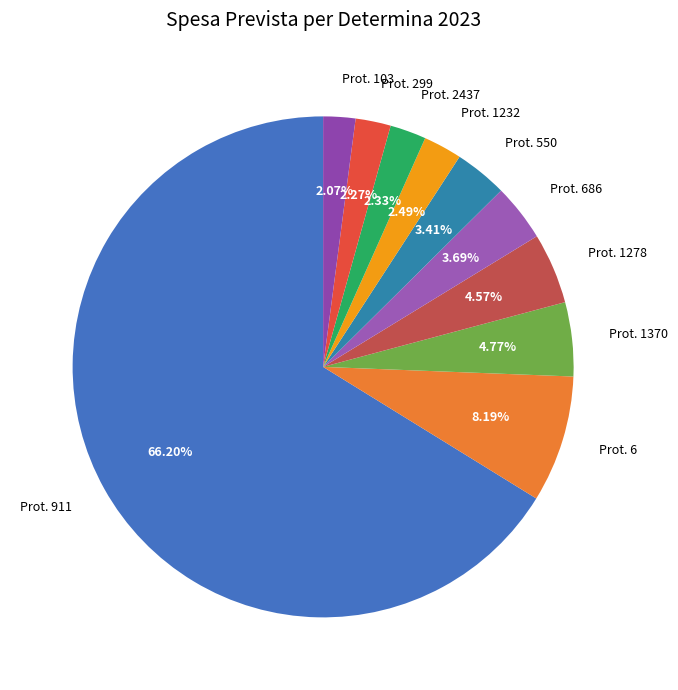

Does Prot. 1232 account for over 50% of the chart?

No